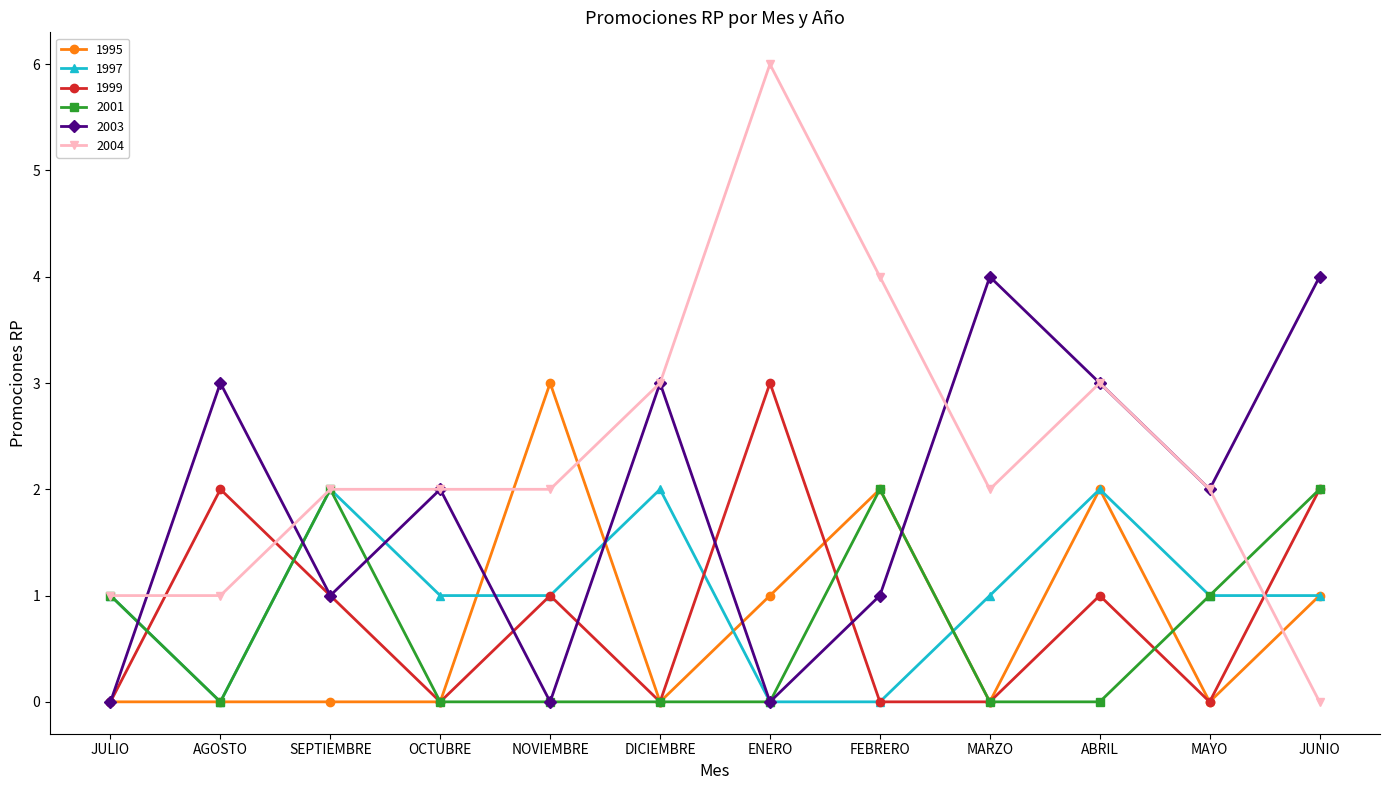

What is the average value of the 1995 series?

1